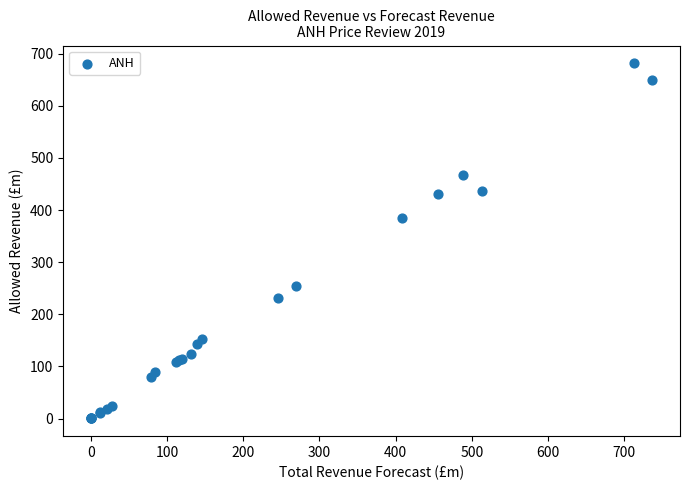

What Y value in the scatter plot is closest to 340?

385.2